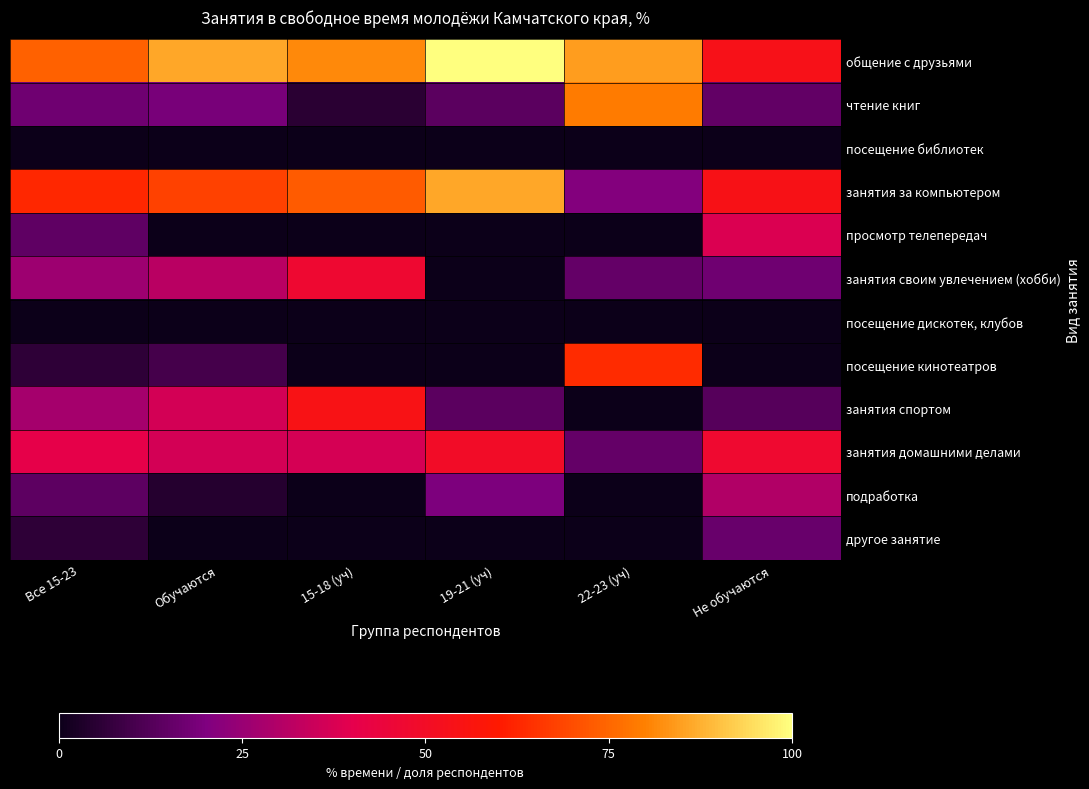

Reading left to right, what are all the values shown in this chart?

общение с друзьями: Все 15-23=73.8	Обучаются=86.2	15-18 (уч)=81.4	19-21 (уч)=100.0	22-23 (уч)=84.5	Не обучаются=53.7
чтение книг: Все 15-23=17.5	Обучаются=18.9	15-18 (уч)=5.3	19-21 (уч)=13.9	22-23 (уч)=79.0	Не обучаются=15.2
посещение библиотек: Все 15-23=0.0	Обучаются=0.0	15-18 (уч)=0.0	19-21 (уч)=0.0	22-23 (уч)=0.0	Не обучаются=0.0
занятия за компьютером: Все 15-23=62.7	Обучаются=67.8	15-18 (уч)=72.9	19-21 (уч)=86.1	22-23 (уч)=21.0	Не обучаются=54.3
просмотр телепередач: Все 15-23=14.5	Обучаются=0.0	15-18 (уч)=0.0	19-21 (уч)=0.0	22-23 (уч)=0.0	Не обучаются=38.1
занятия своим увлечением (хобби): Все 15-23=26.0	Обучаются=31.3	15-18 (уч)=47.2	19-21 (уч)=0.0	22-23 (уч)=15.5	Не обучаются=17.3
посещение дискотек, клубов: Все 15-23=0.0	Обучаются=0.0	15-18 (уч)=0.0	19-21 (уч)=0.0	22-23 (уч)=0.0	Не обучаются=0.0
посещение кинотеатров: Все 15-23=6.2	Обучаются=10.0	15-18 (уч)=0.0	19-21 (уч)=0.0	22-23 (уч)=63.5	Не обучаются=0.0
занятия спортом: Все 15-23=27.5	Обучаются=36.5	15-18 (уч)=54.4	19-21 (уч)=13.9	22-23 (уч)=0.0	Не обучаются=12.9
занятия домашними делами: Все 15-23=40.7	Обучаются=36.5	15-18 (уч)=36.9	19-21 (уч)=49.6	22-23 (уч)=15.5	Не обучаются=47.6
подработка: Все 15-23=14.2	Обучаются=4.5	15-18 (уч)=0.0	19-21 (уч)=19.6	22-23 (уч)=0.0	Не обучаются=30.0
другое занятие: Все 15-23=6.1	Обучаются=0.0	15-18 (уч)=0.0	19-21 (уч)=0.0	22-23 (уч)=0.0	Не обучаются=16.1